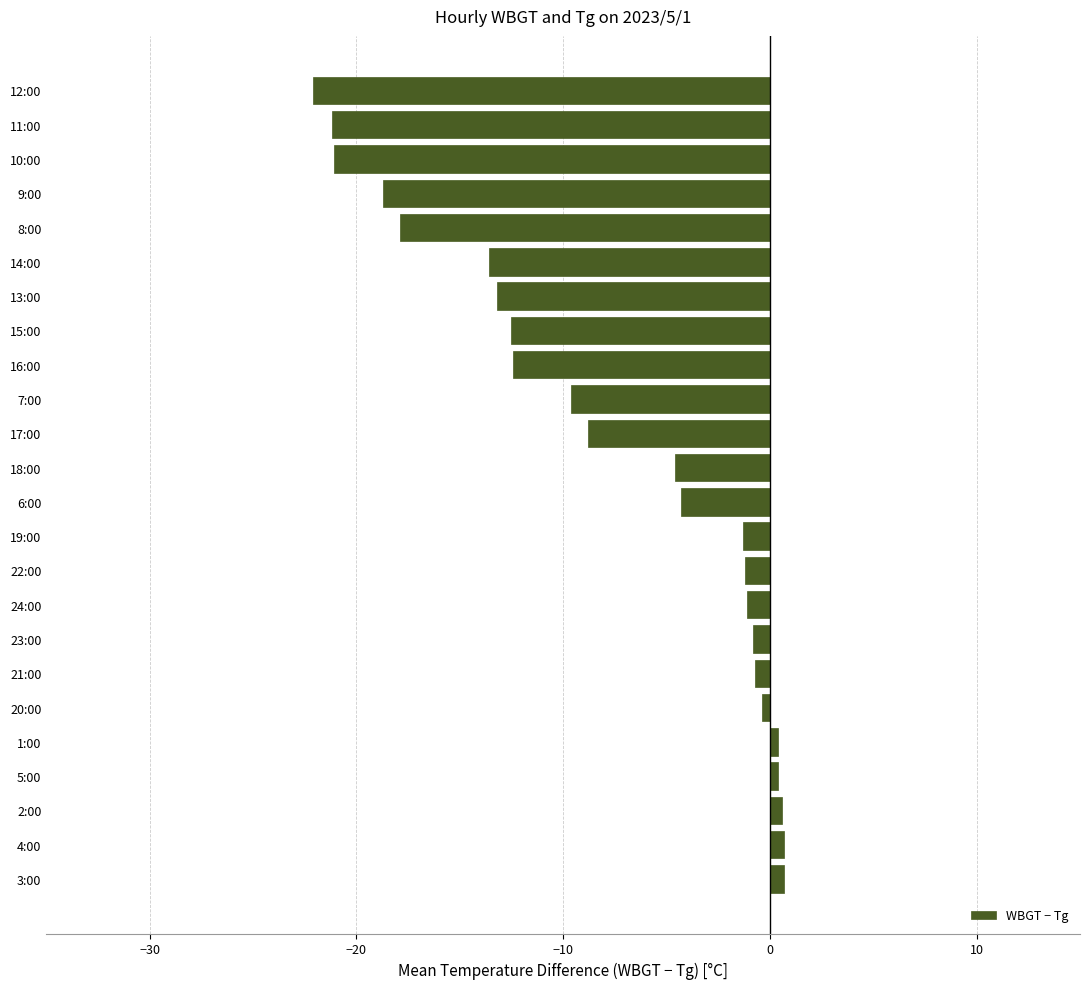

What is the sum of all values?

-182.7